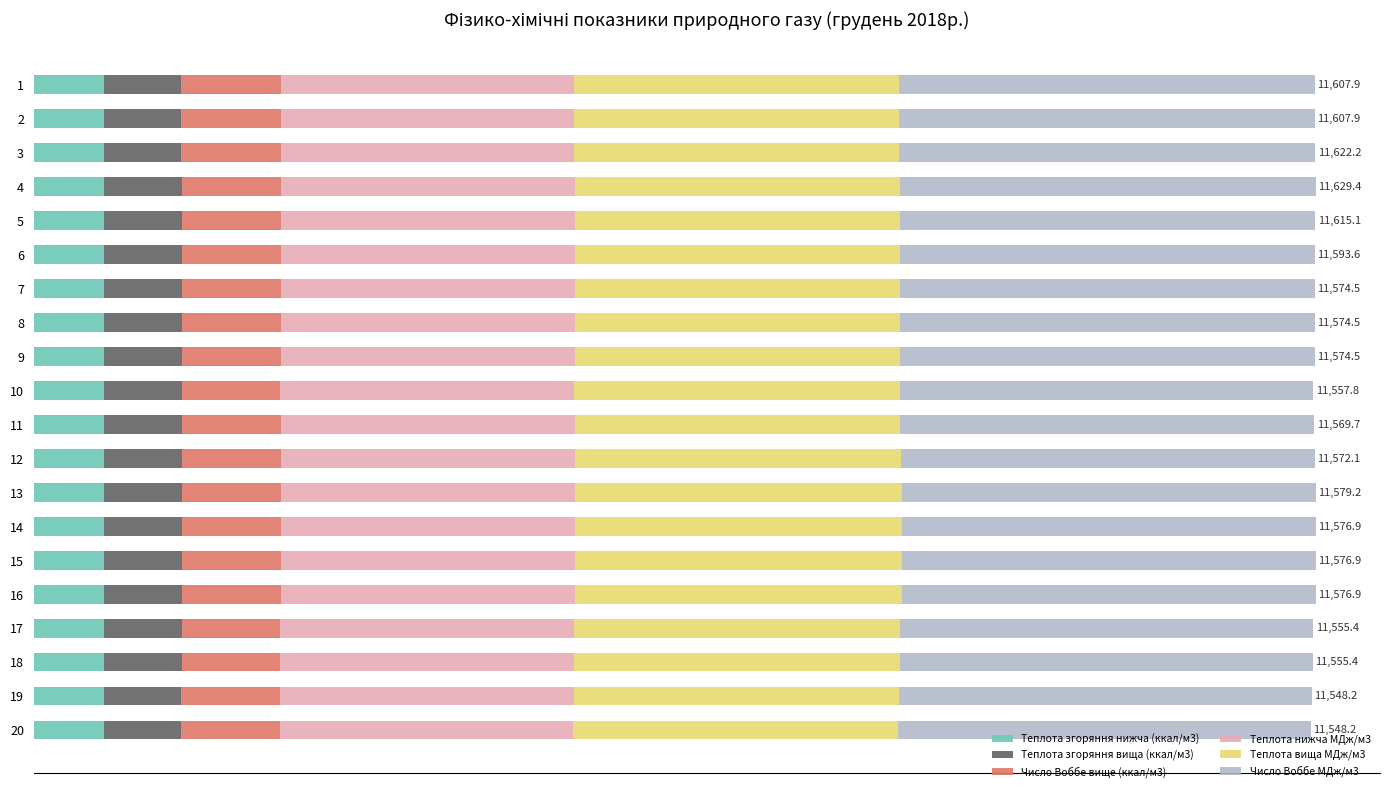

What is the difference between the second highest and minimum values in the Теплота нижча МДж/м3 series?

0.1